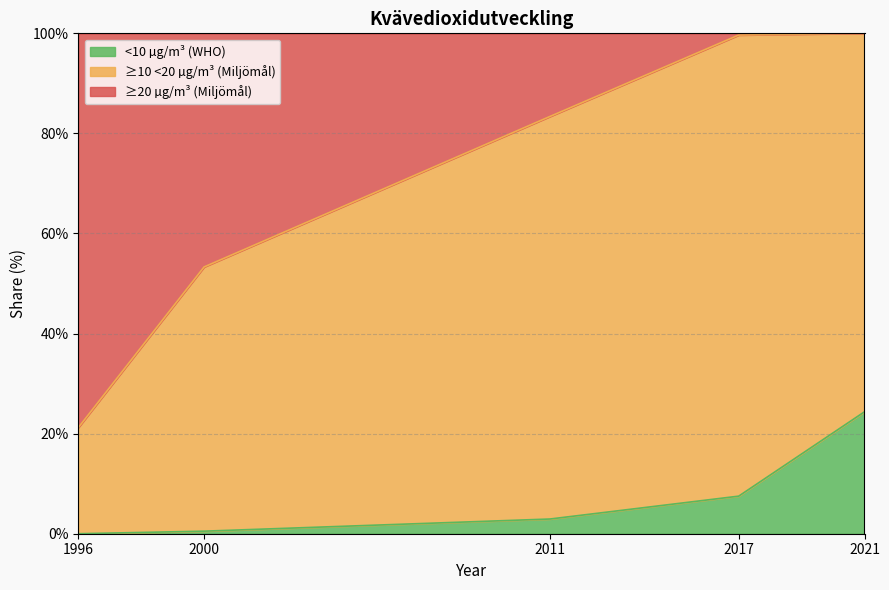

True or false: <10 µg/m³ (WHO) has a value of 7.5 at 2017.

True